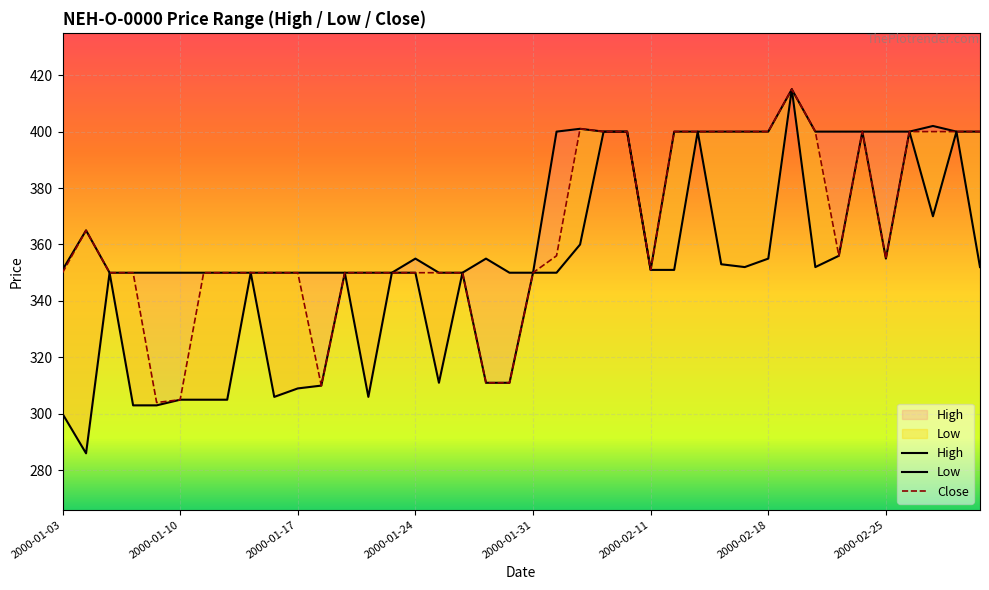

What is the average value of the Close series?

365